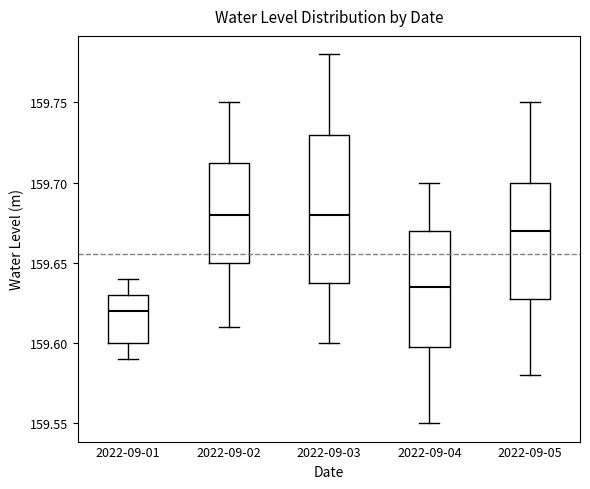

Where is the upper edge of the box for 2022-09-04 on the y-axis? The values are not printed on the chart, so give them approximately, as read against the axis.

159.670